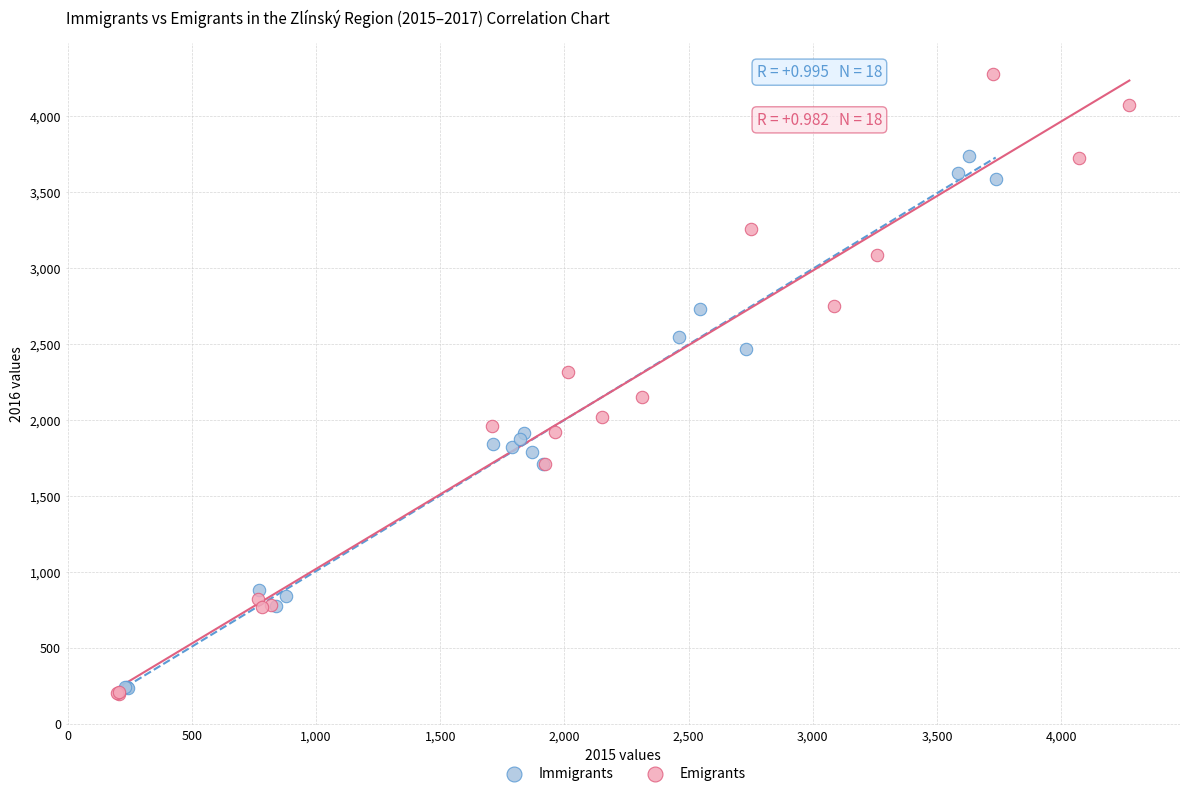

Which series has the largest Y range (max minus min)?

Emigrants